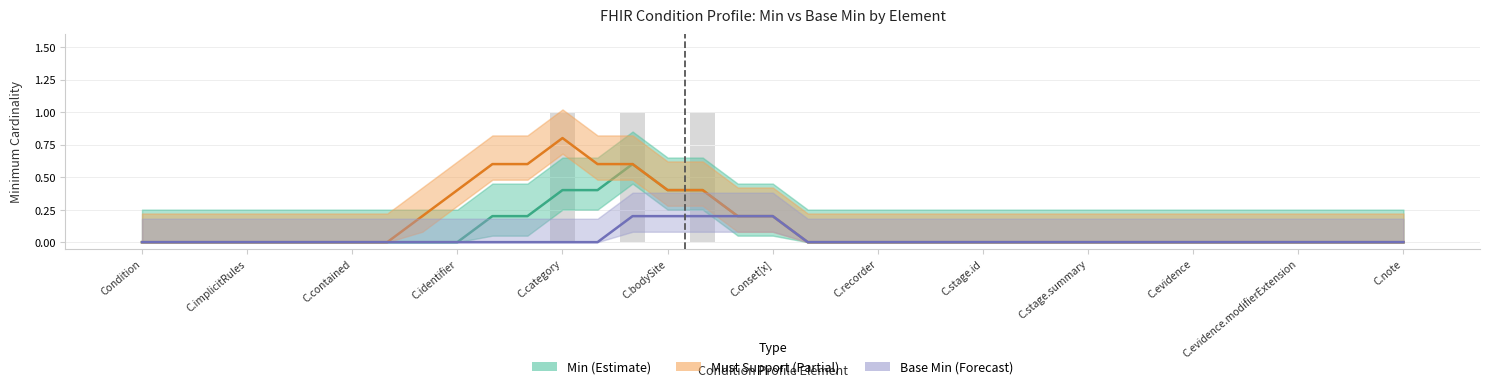

Which series has the widest spread of values?

Must Support (Partial)